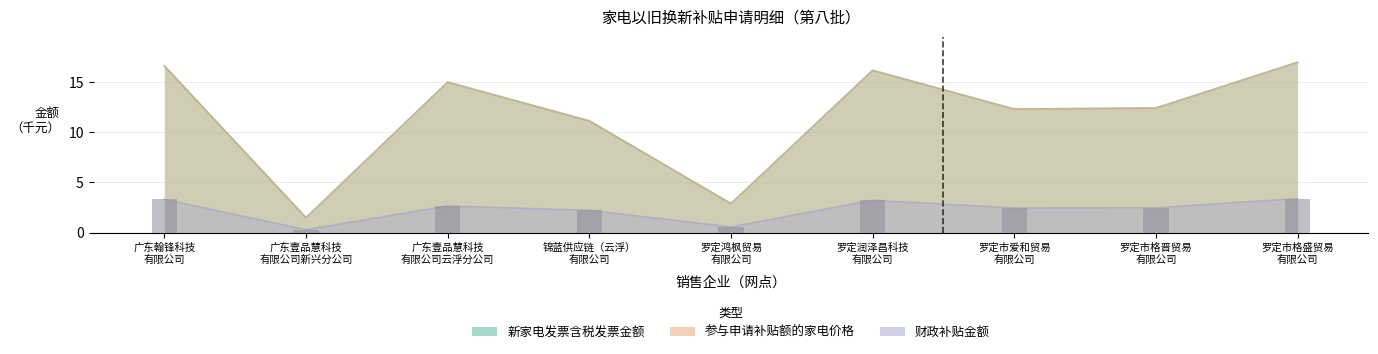

At which category is the sum across all series the highest?

罗定市格盛贸易 有限公司